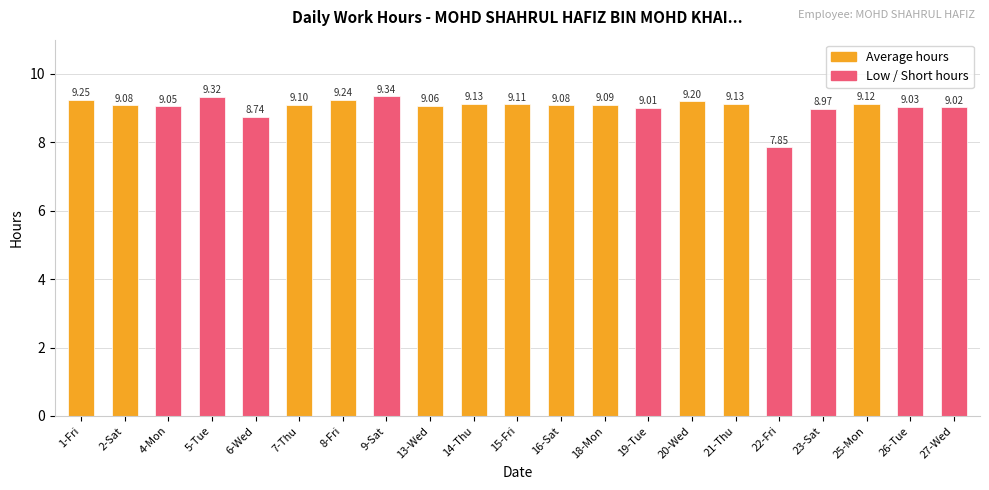

What is the label of the 12th bar from the left?

16-Sat